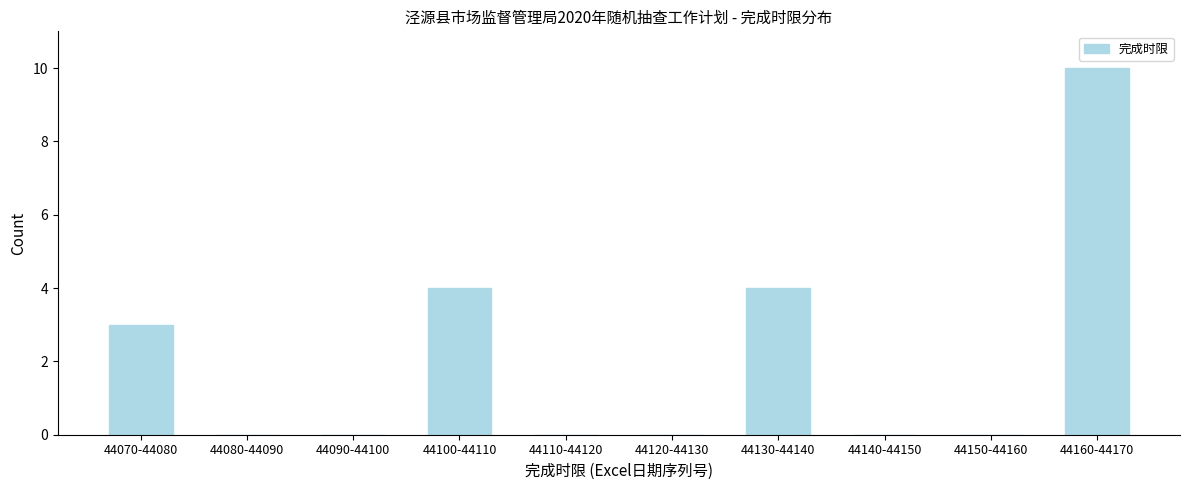

Reading right to left, what are all the values shown in this chart?

44160-44170=10	44150-44160=0	44140-44150=0	44130-44140=4	44120-44130=0	44110-44120=0	44100-44110=4	44090-44100=0	44080-44090=0	44070-44080=3